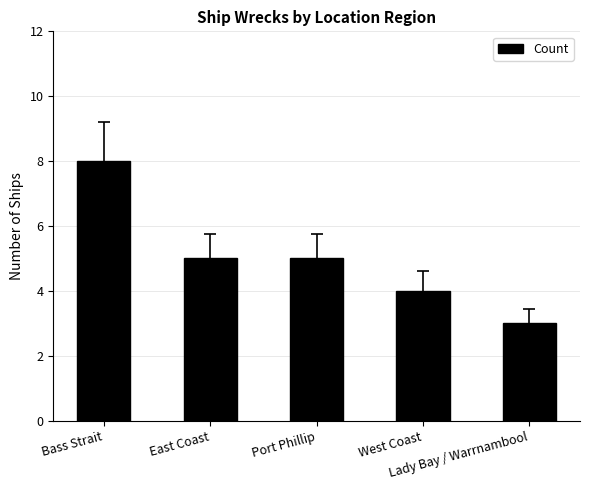

Which label corresponds to the largest value in the chart?

Bass Strait